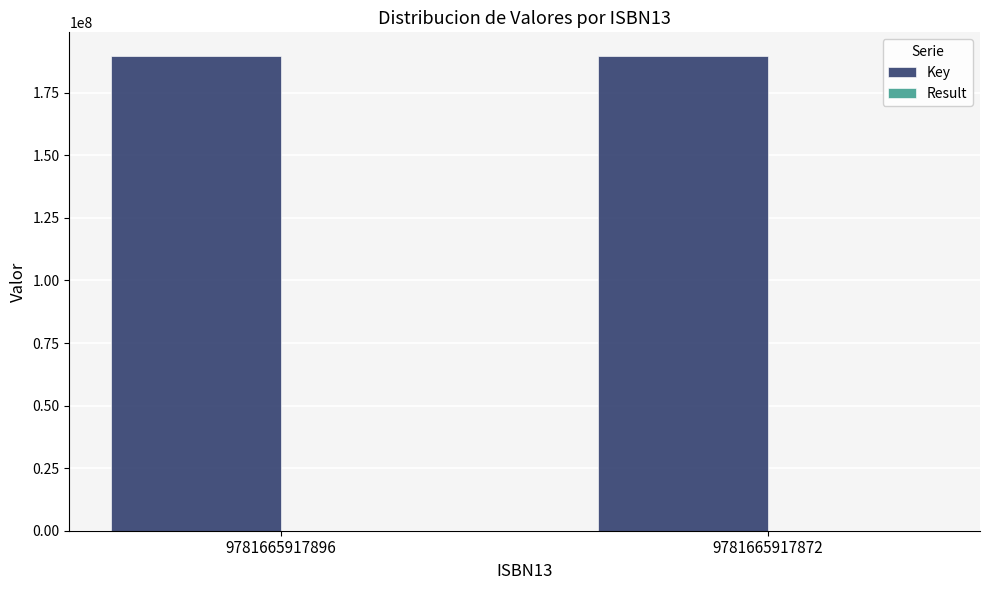

Which series has the largest total across all categories?

Key